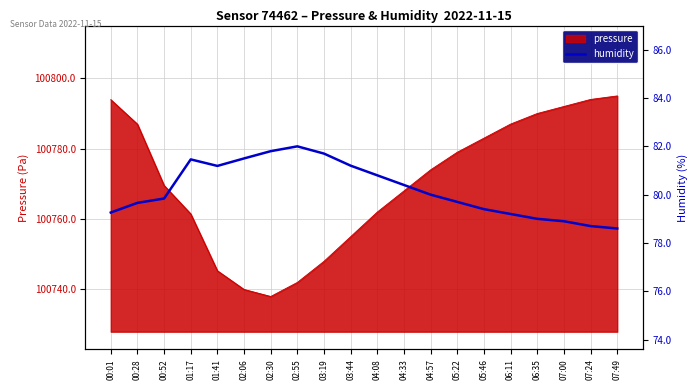

What is the label of the 18th point from the left?

07:00